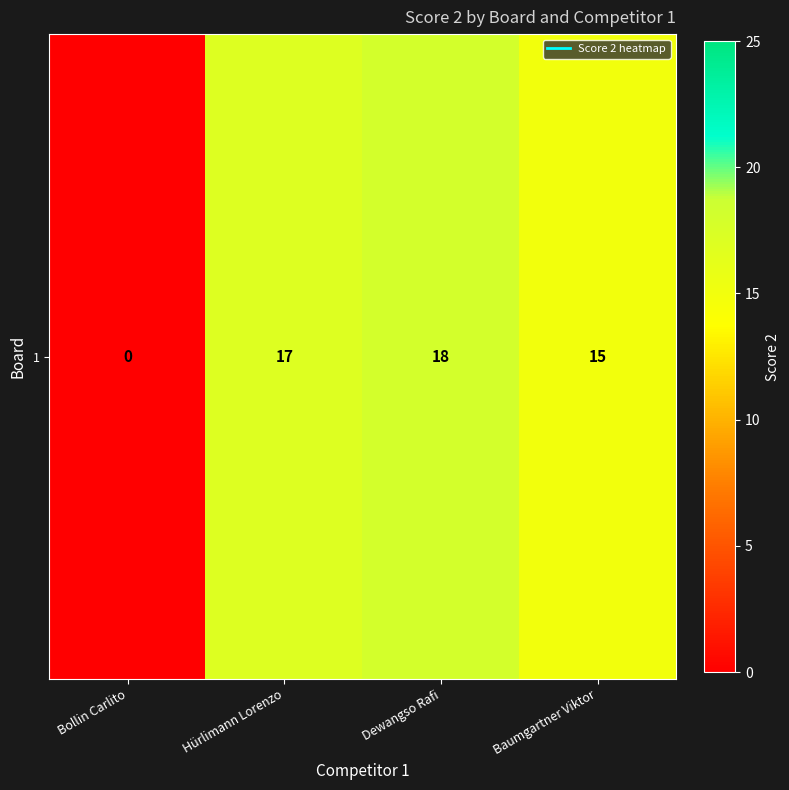

Reading right to left, what are all the values shown in this chart?

15	18	17	0